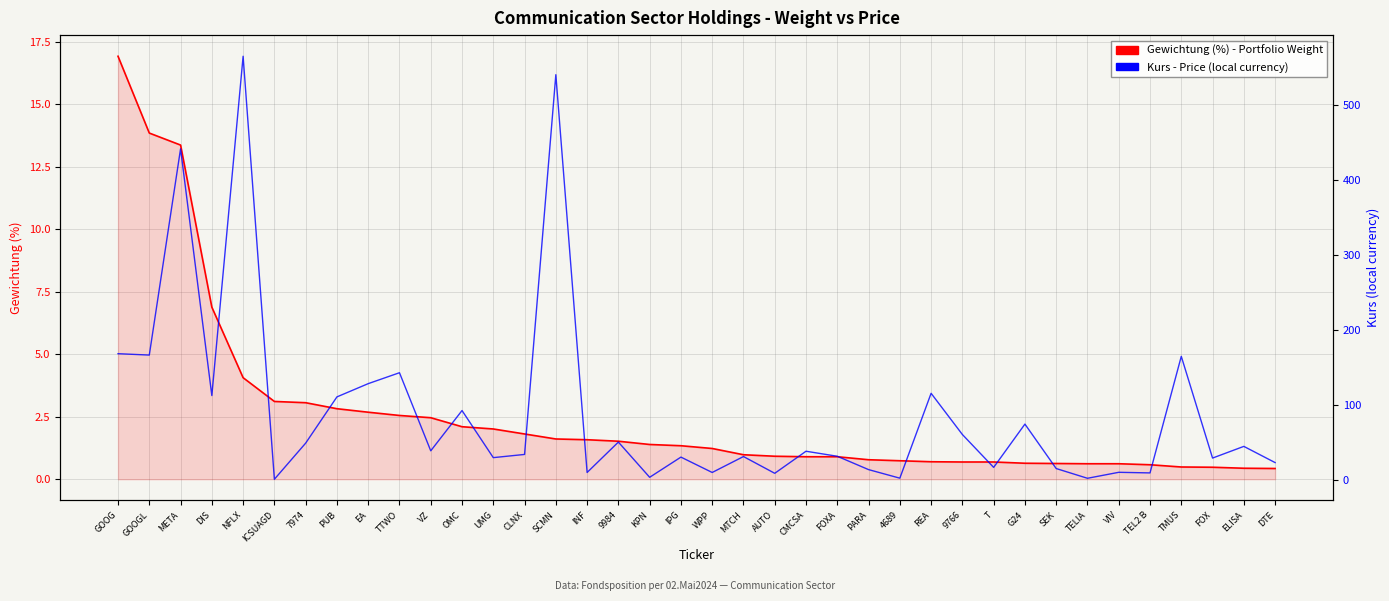

Count the number of categories in the chart.

38